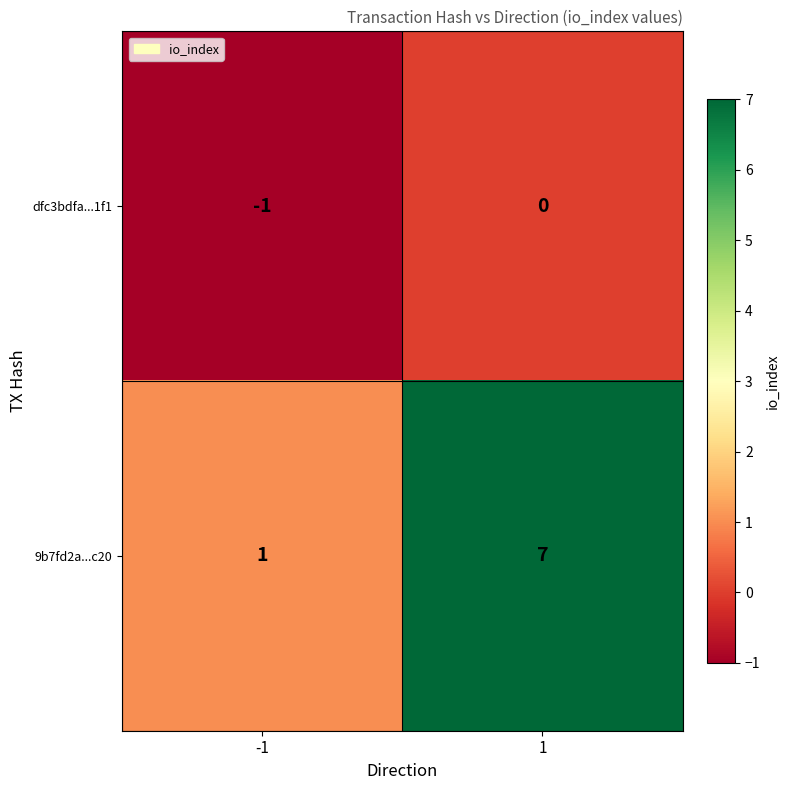

Rank the series by their maximum value, from highest to lowest.

9b7fd2a...c20, dfc3bdfa...1f1